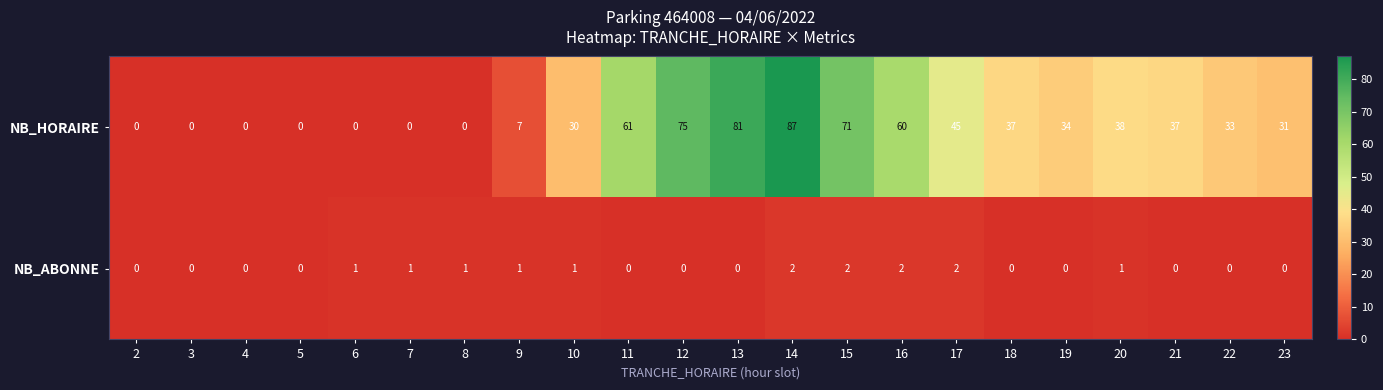

At which label does NB_HORAIRE reach its peak?

14